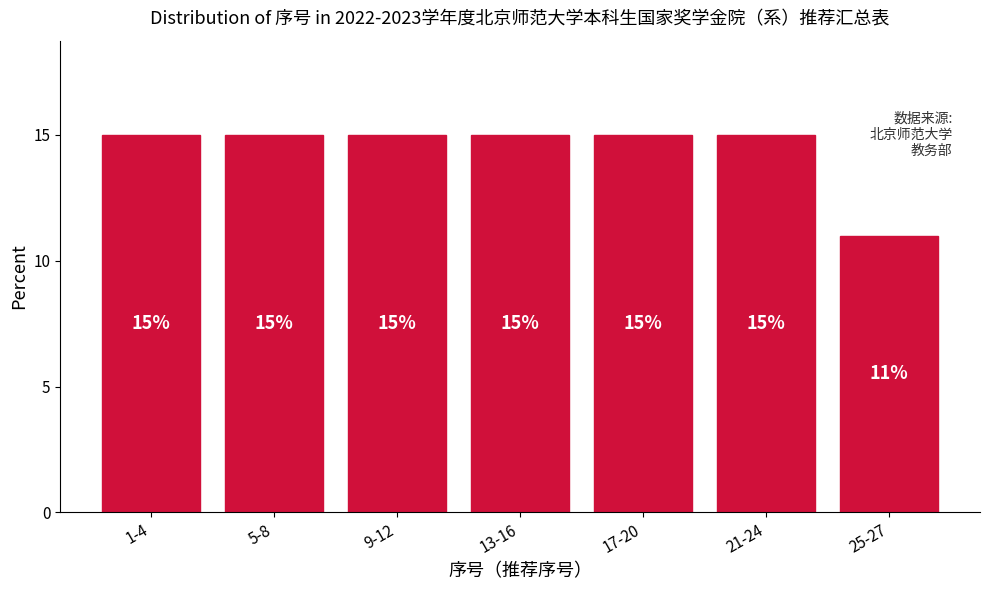

Reading left to right, list all the values displayed in this chart.

15	15	15	15	15	15	11